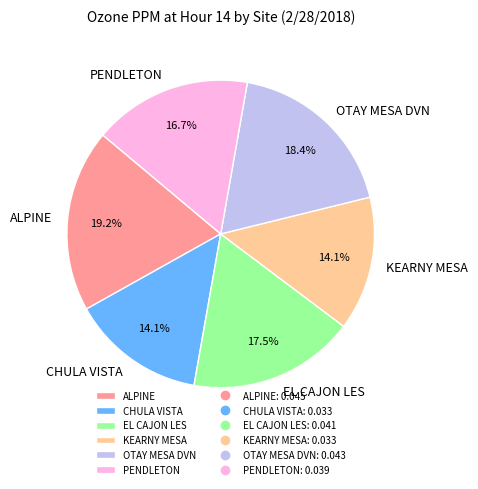

To the nearest percent, what is the difference between the largest and smallest slice percentages?

5%